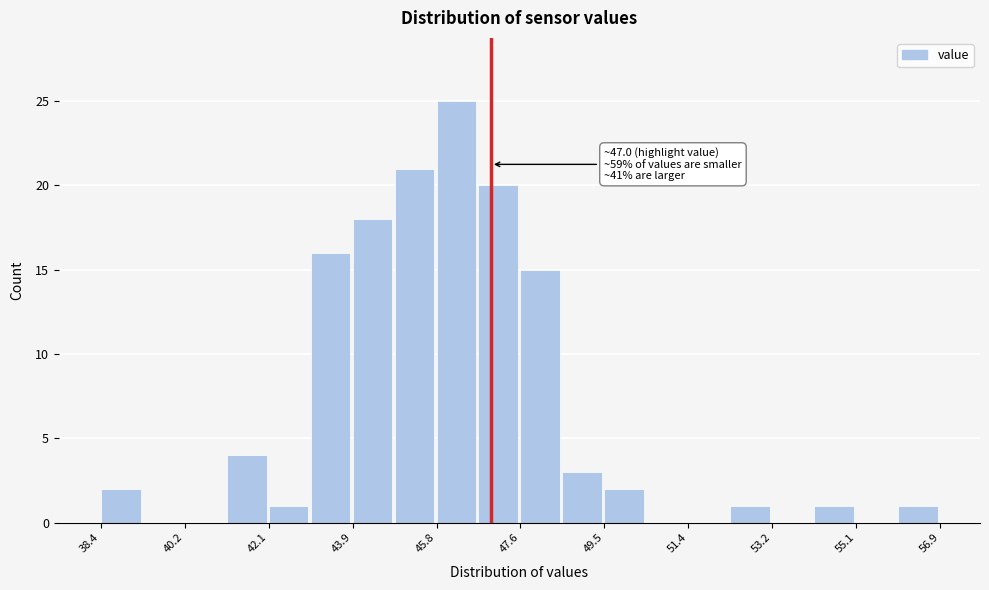

Which range on the x-axis has the tallest bar?

45.8 to 46.8